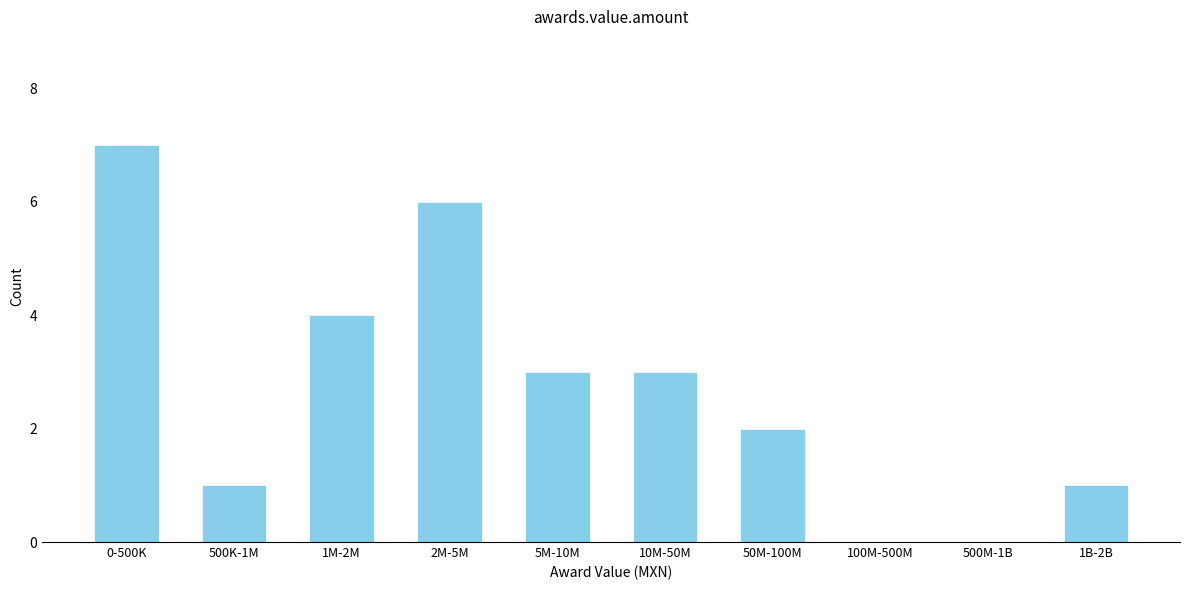

Reading left to right, list all the values displayed in this chart.

0-500K=7	500K-1M=1	1M-2M=4	2M-5M=6	5M-10M=3	10M-50M=3	50M-100M=2	100M-500M=0	500M-1B=0	1B-2B=1